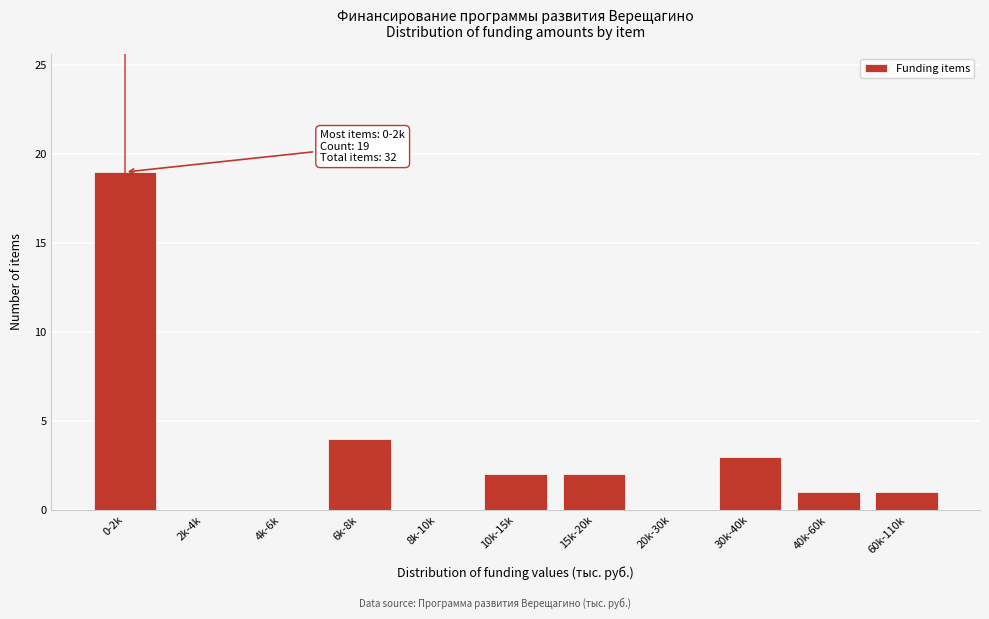

Reading left to right, list all the values displayed in this chart.

0-2k=19	2k-4k=0	4k-6k=0	6k-8k=4	8k-10k=0	10k-15k=2	15k-20k=2	20k-30k=0	30k-40k=3	40k-60k=1	60k-110k=1